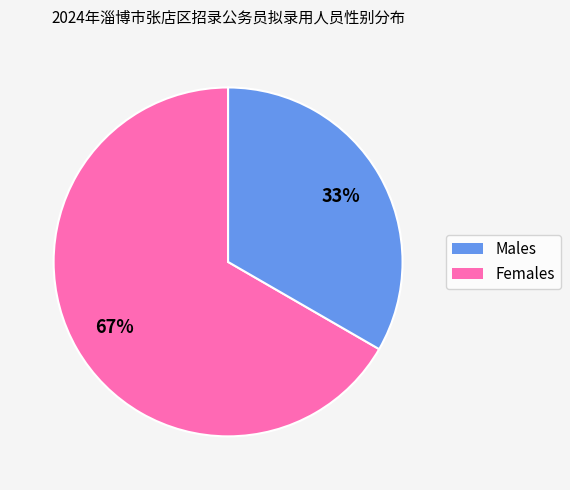

Which category accounts for the majority?

Males